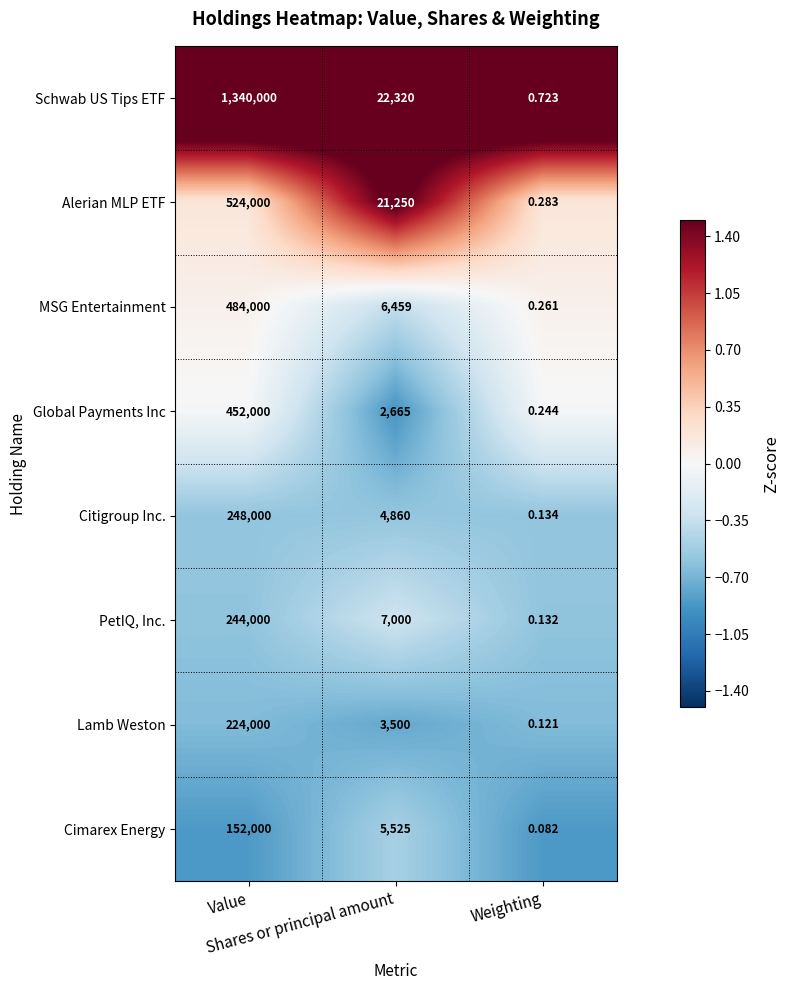

Which series has the widest spread of values?

Schwab US Tips ETF